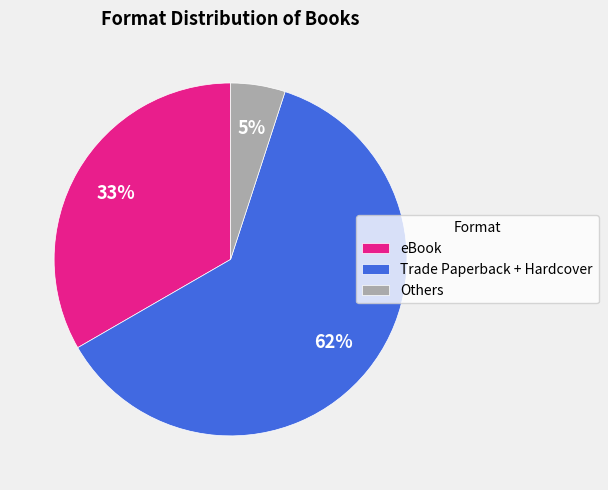

True or false: eBook accounts for 33% of the total.

True